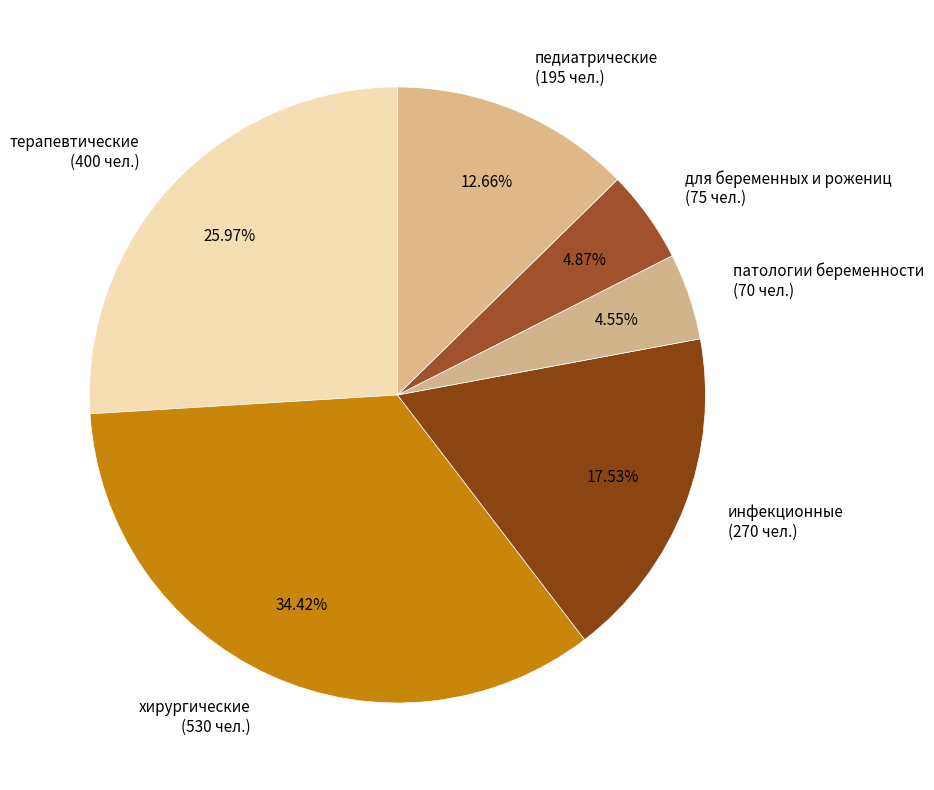

Is there any slice that represents more than half of the pie?

No